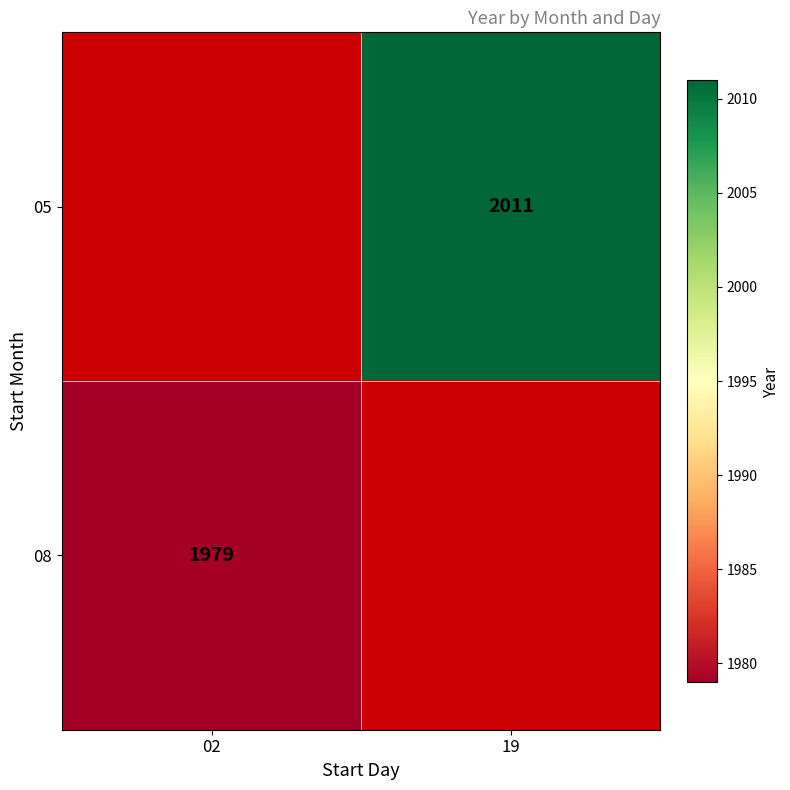

Is the value of 05 at 19 greater than the value of 08 at 02?

Yes